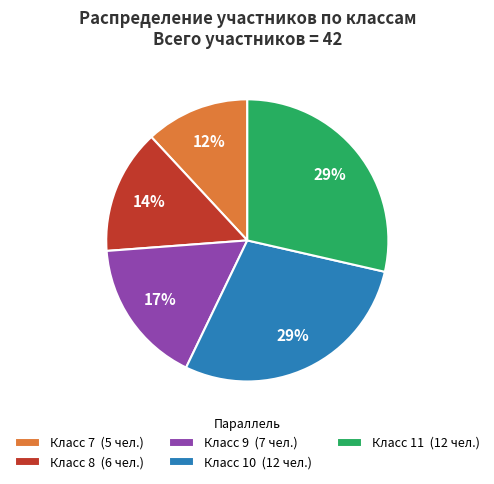

How many slices are in this pie chart?

5